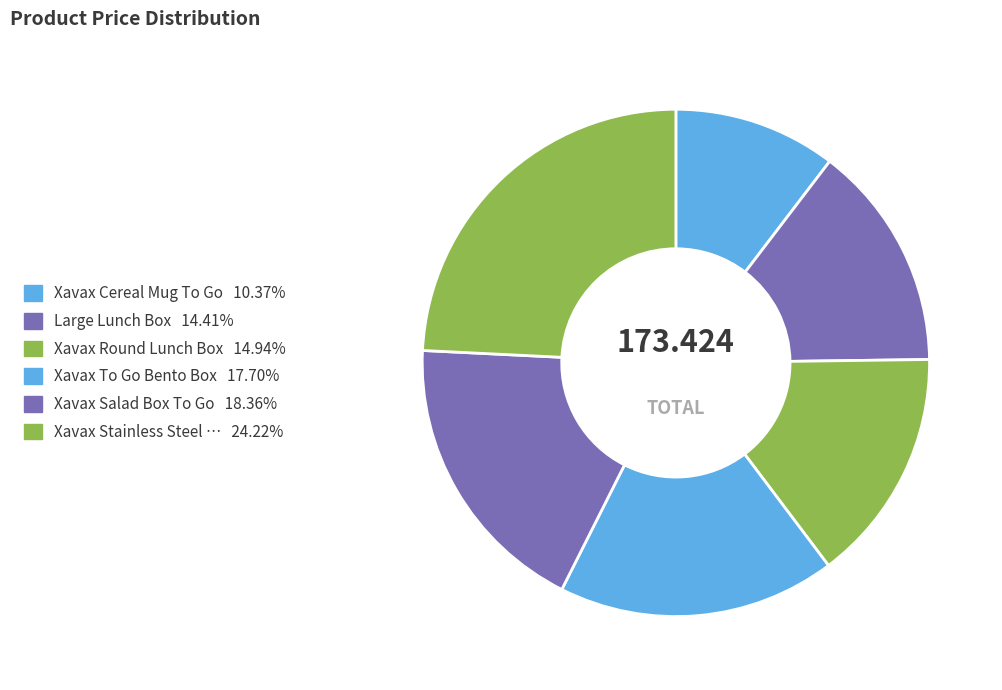

Count the number of slices in the pie.

6